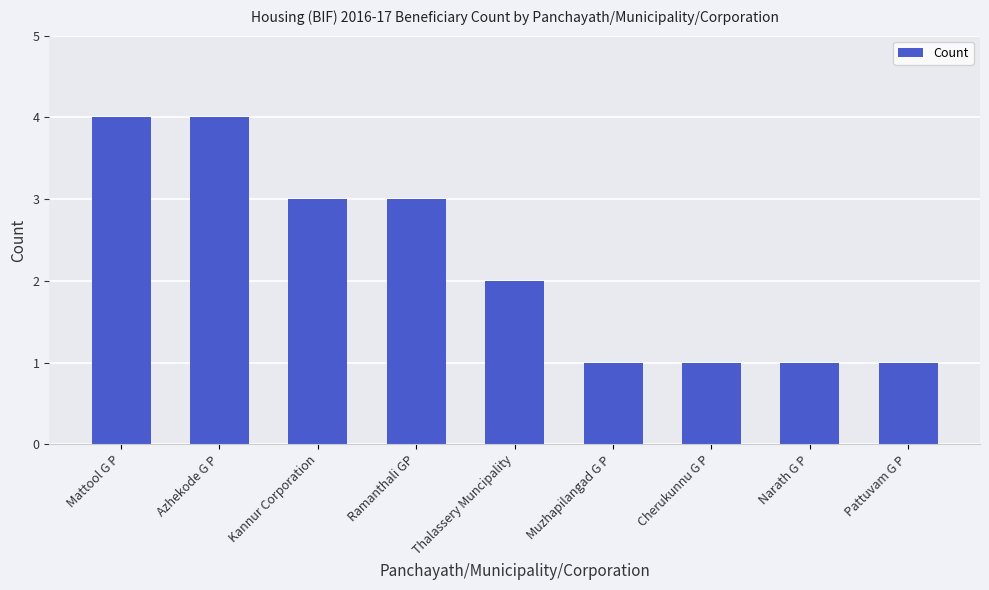

True or false: the data shows 3 at Ramanthali GP.

True